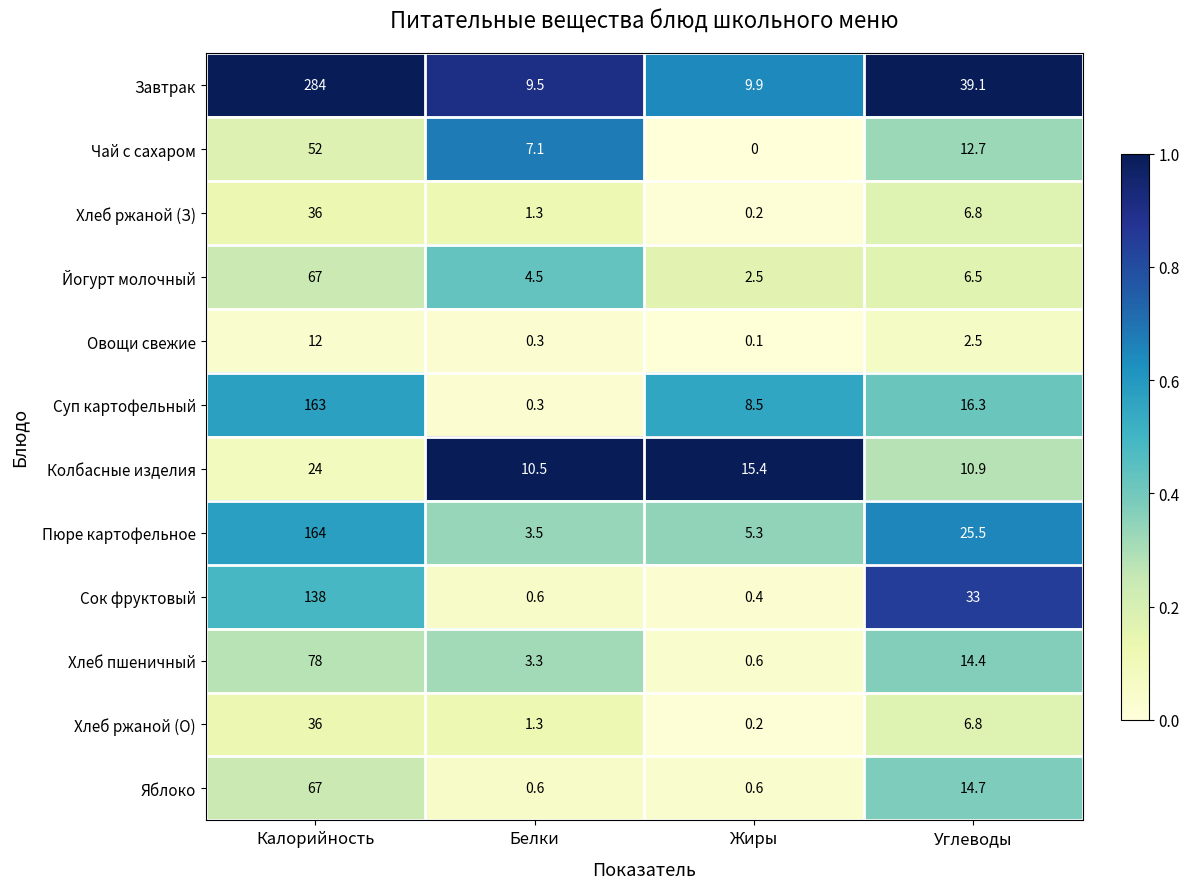

What is the difference between the highest and lowest values at Белки?

10.2